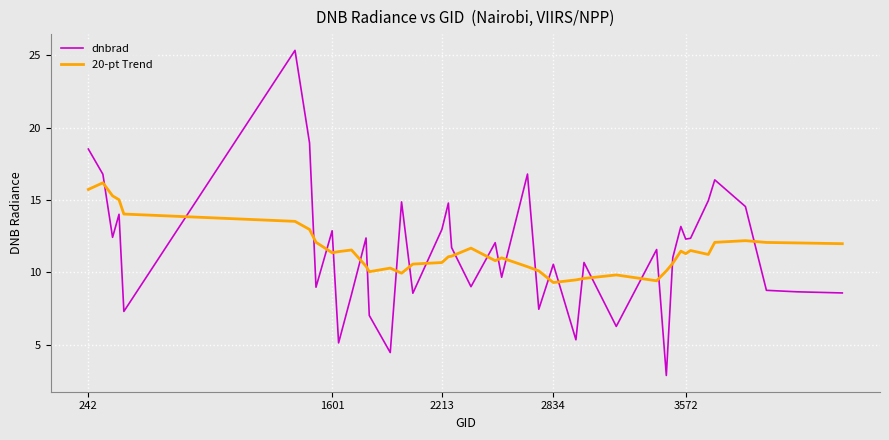

Does the chart have visible grid lines?

Yes